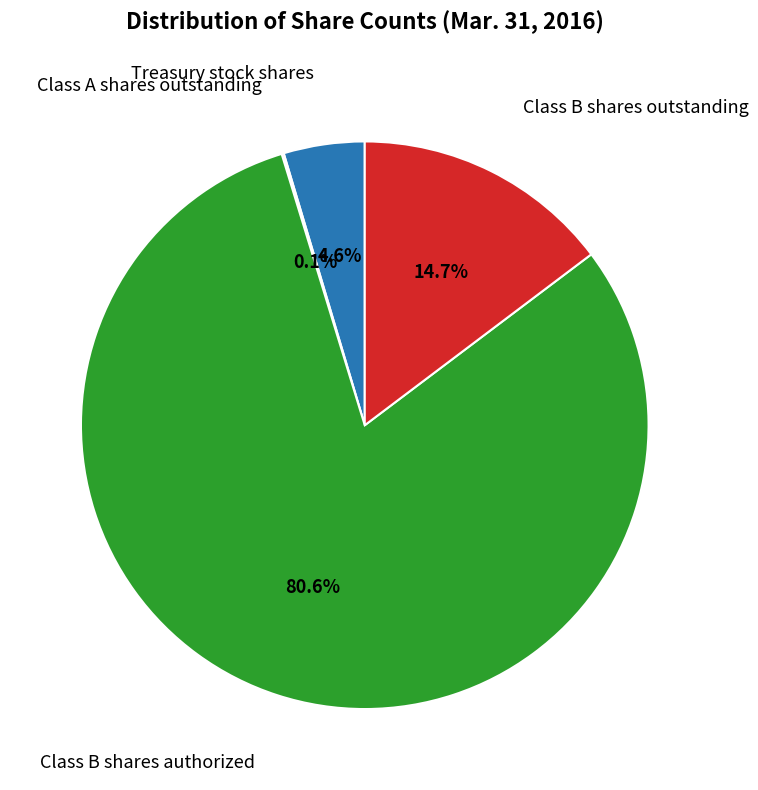

Is there any slice that represents more than half of the pie?

Yes